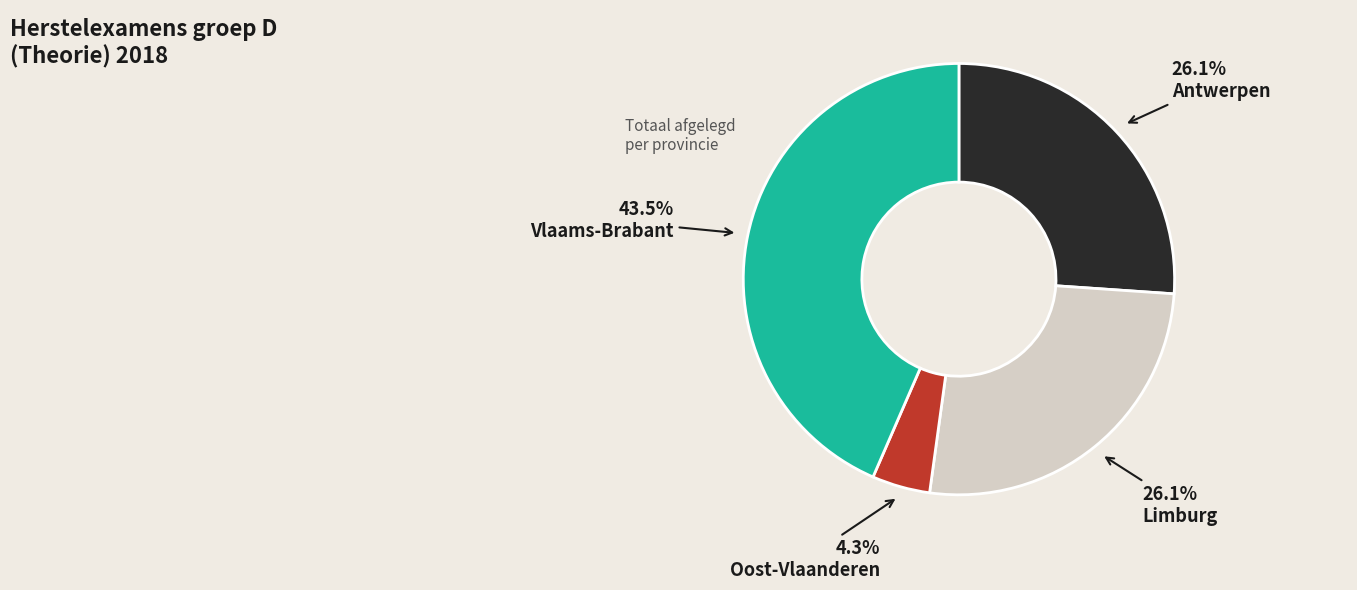

To the nearest percent, what is the average slice percentage?

25%